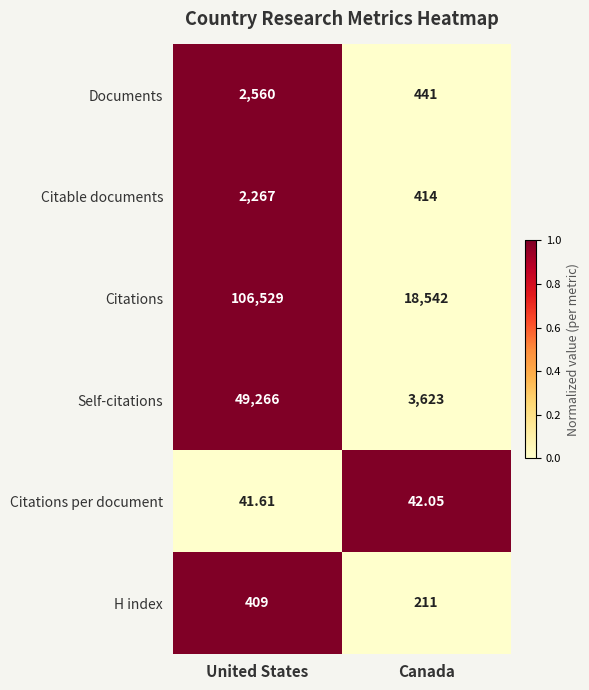

Rank the series at Canada from highest to lowest value.

Citations, Self-citations, Documents, Citable documents, H index, Citations per document